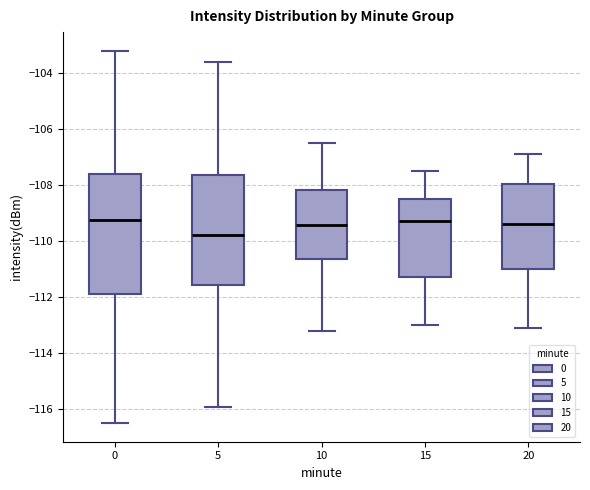

Comparing the boxes themselves (not the whiskers), which one is the tallest?

0